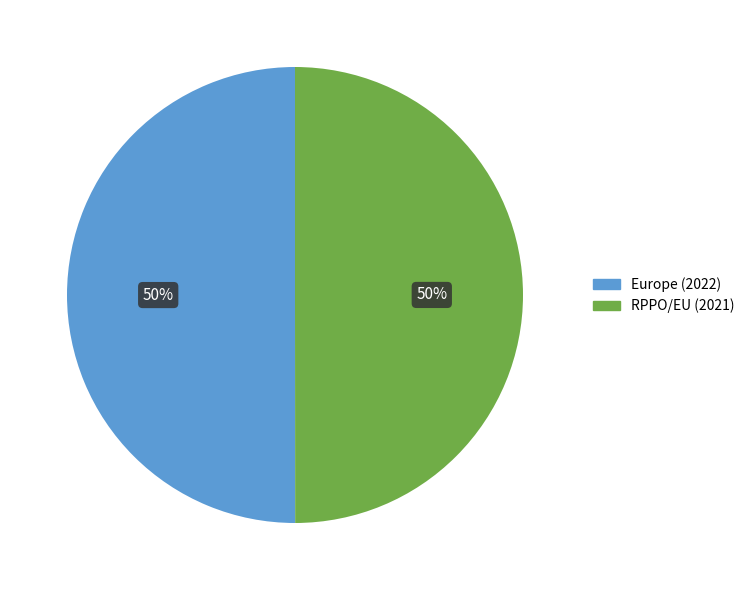

To the nearest percent, what portion does RPPO/EU (2021) represent?

50%